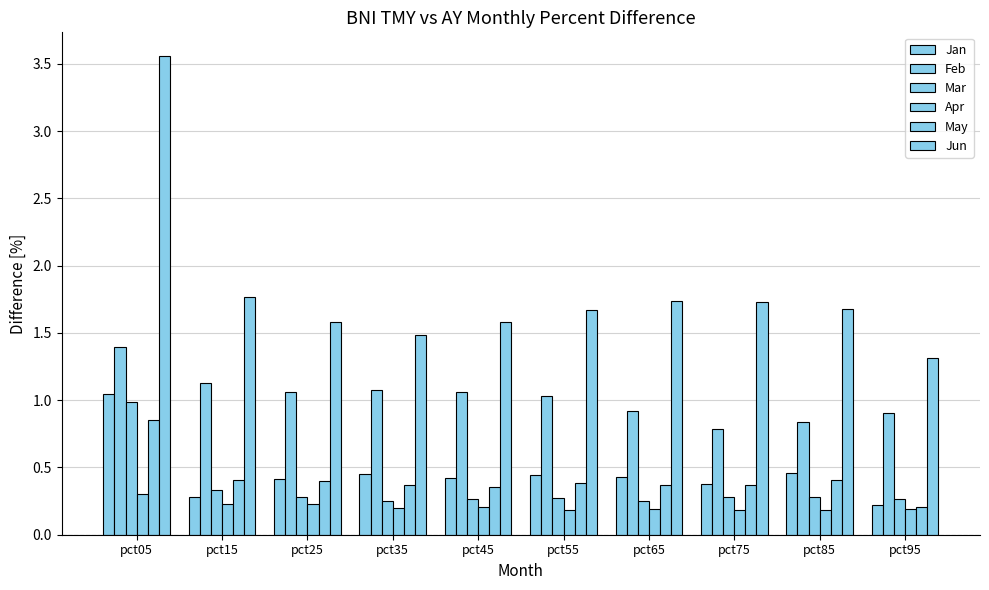

At how many categories does at least one series exceed 2?

1